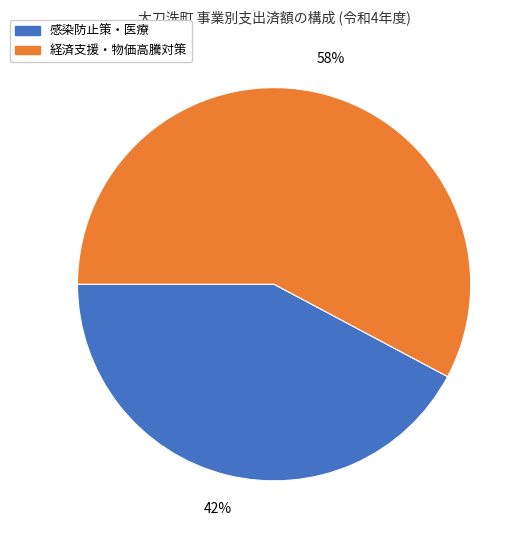

Approximately how many times larger is the value at 経済支援・物価高騰対策 compared to 感染防止策・医療?

1.4